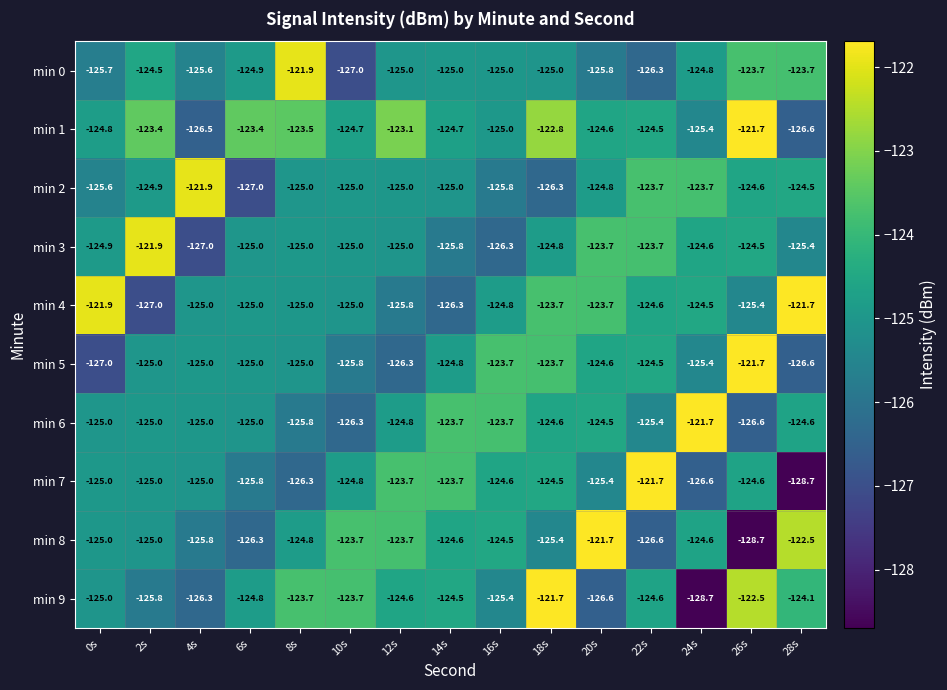

The value of min 6 at 22s is -125.4. True or false?

True